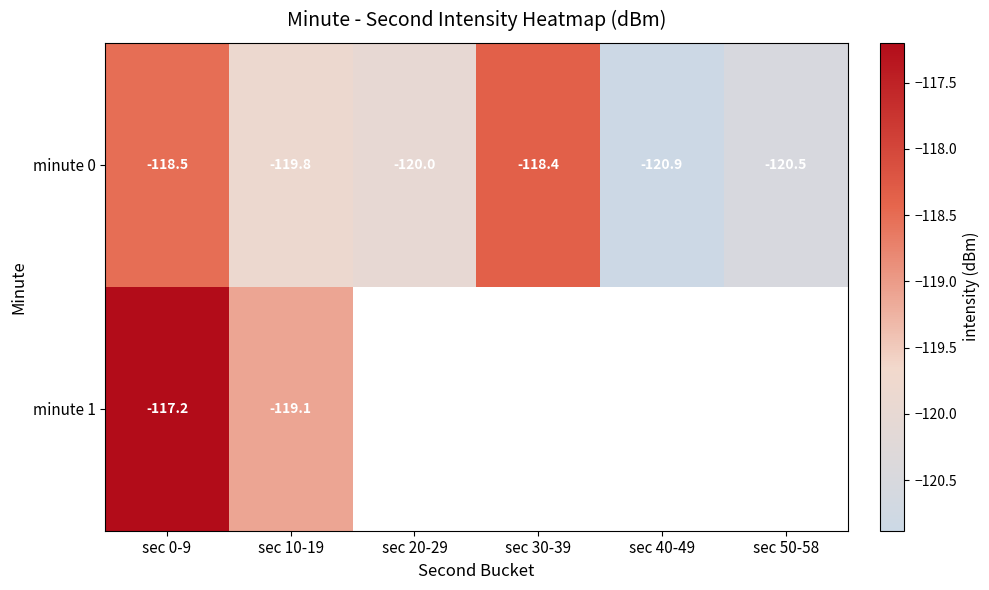

List the series in order of their peak value, lowest first.

minute 0, minute 1